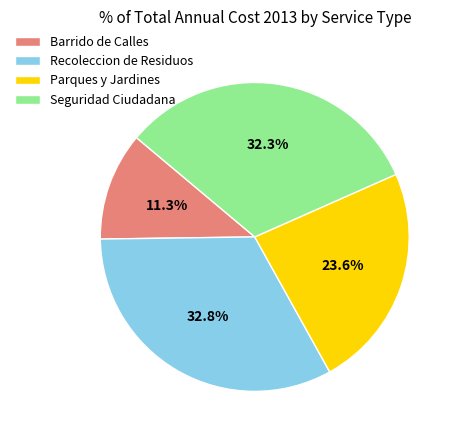

To the nearest percent, what is the difference between the largest and smallest slice percentages?

22%